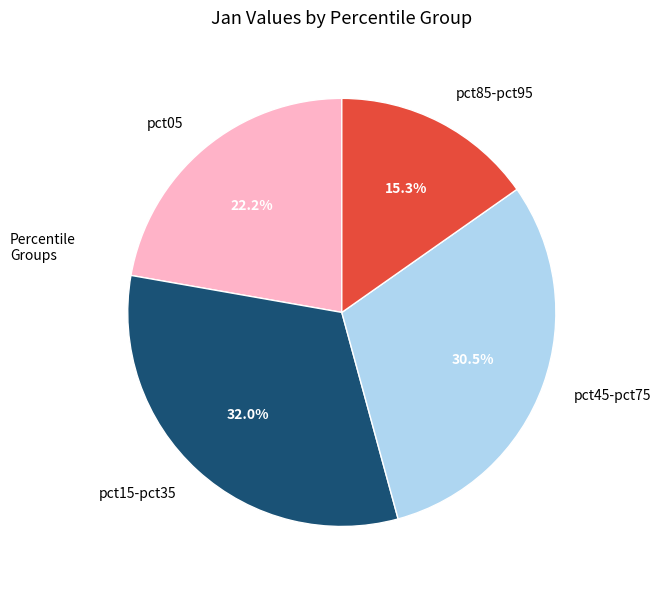

What percentage do pct85-pct95 and pct15-pct35 together represent?

47.3%